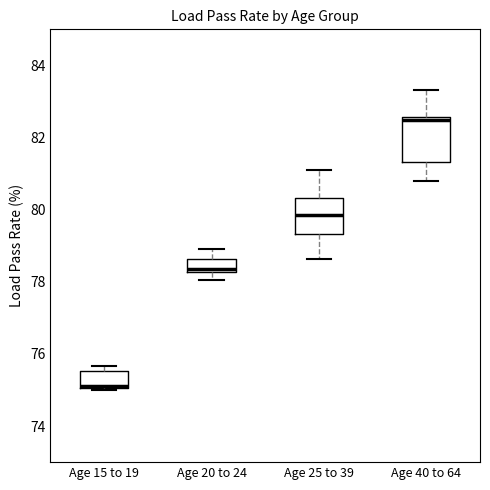

Reading left to right, read every box against the y-axis: the position of its median line, the range the box covers, and the ends of its whiskers. The values are not printed on the chart, so give them approximately, as read against the axis.

Age 15 to 19: median 75.2, box 75.0 to 75.6, whiskers 75.0 to 75.6 (just above the box's upper edge)
Age 20 to 24: median 78.4, box 78.2 to 78.6, whiskers 78.0 to 78.8
Age 25 to 39: median 79.8, box 79.4 to 80.4, whiskers 78.6 to 81.0
Age 40 to 64: median 82.4, box 81.4 to 82.6, whiskers 80.8 to 83.4